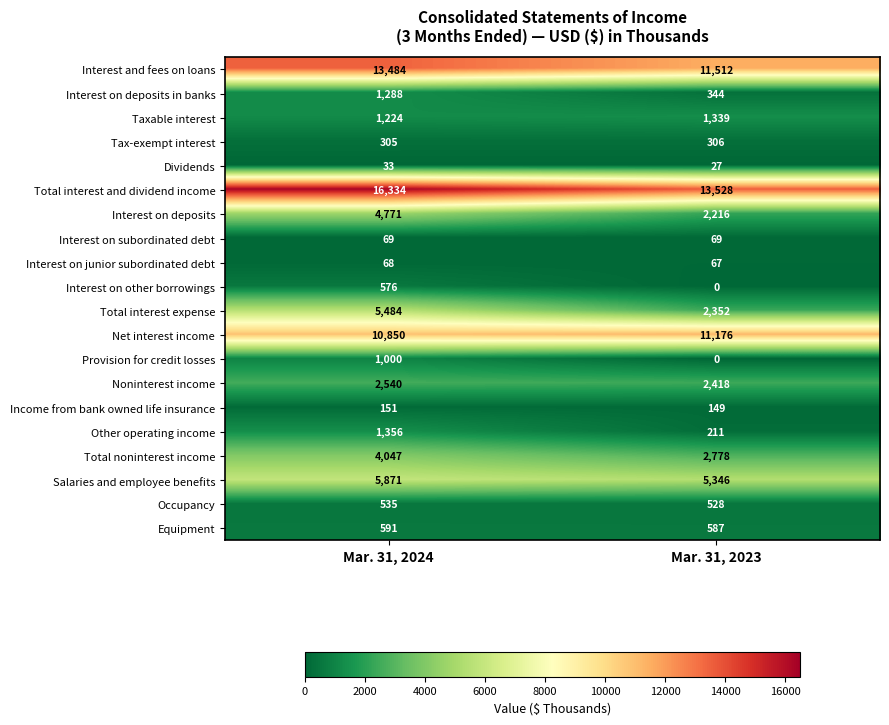

The Interest on other borrowings series shows 246 at Mar. 31, 2024. True or false?

False